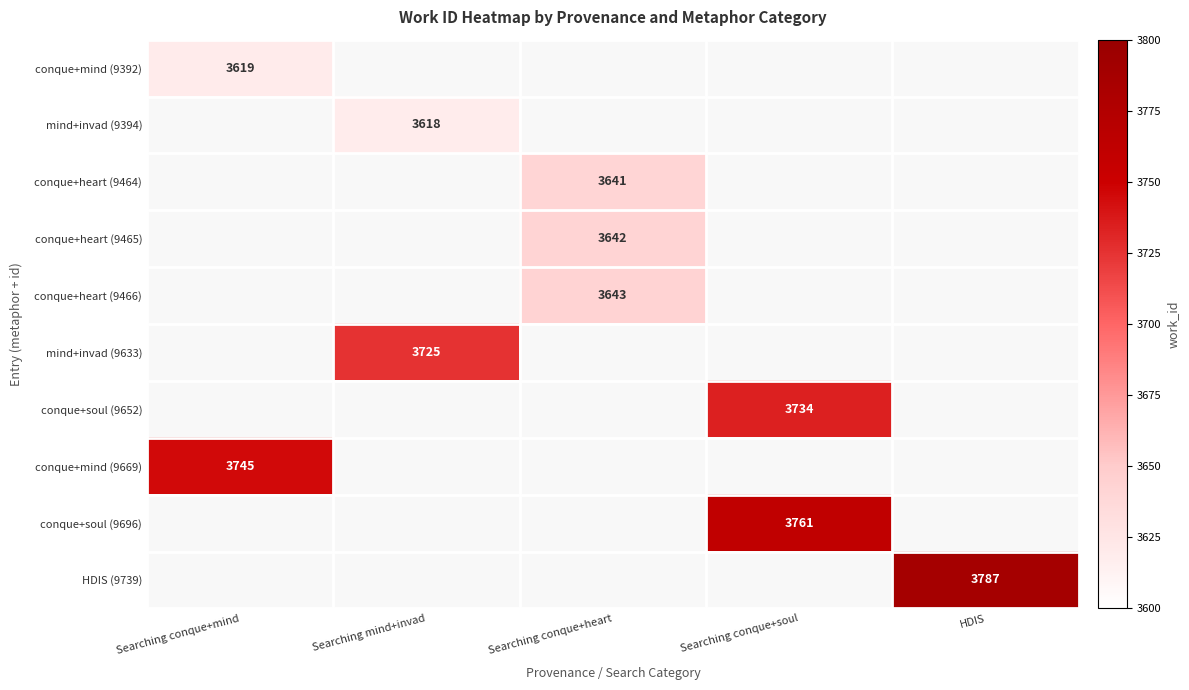

The value of conque+soul (9696) at Searching conque+soul is 6363. True or false?

False